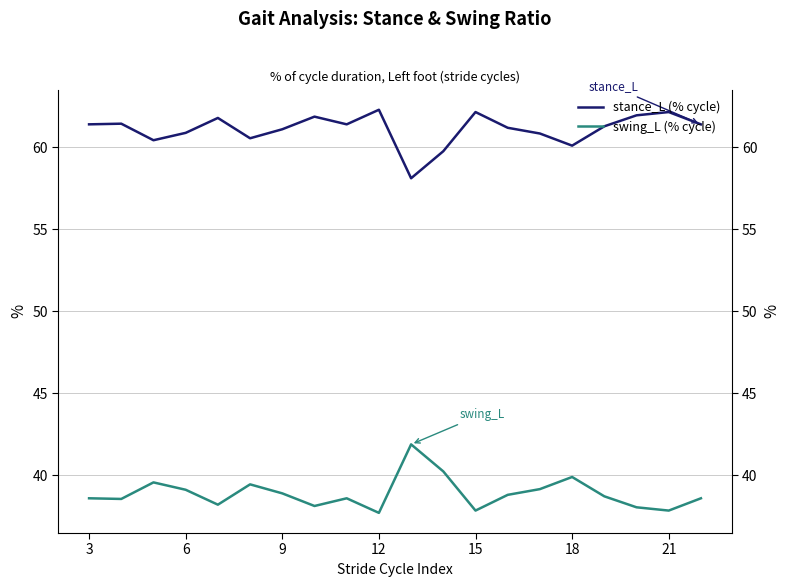

Reading left to right, list all the values displayed in this chart.

stance_L: 61.4	61.5	60.4	60.9	61.8	60.6	61.1	61.9	61.4	62.3	58.1	59.8	62.2	61.2	60.9	60.1	61.3	62.0	62.2	61.4
swing_L: 38.6	38.5	39.6	39.1	38.2	39.4	38.9	38.1	38.6	37.7	41.9	40.2	37.8	38.8	39.1	39.9	38.7	38.0	37.8	38.6